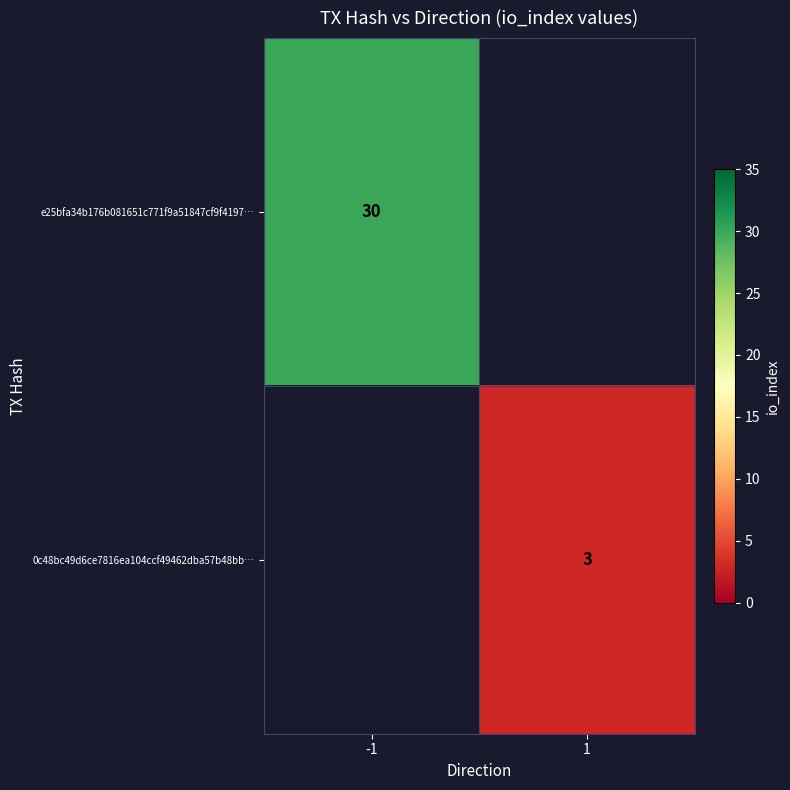

True or false: e25bfa34b176b081651c771f9a51847cf9f4197… has a value of 30 at -1.

True